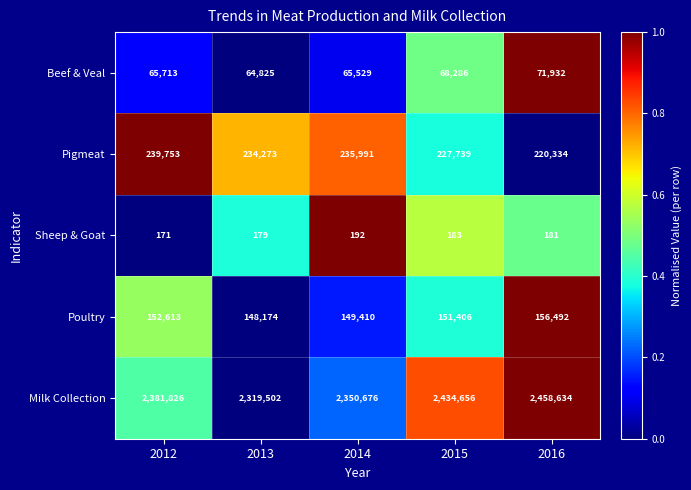

Where does the Pigmeat series first go above 234273?

2012